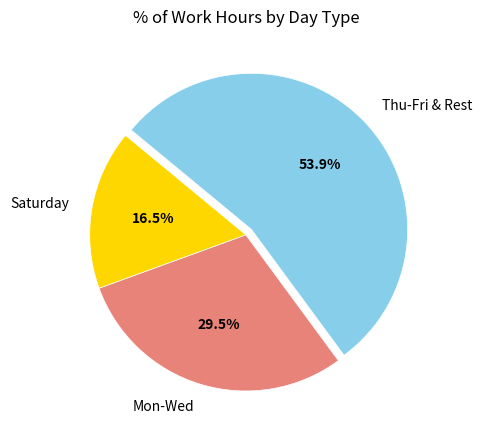

What portion of the pie excludes Mon-Wed?

70.5%